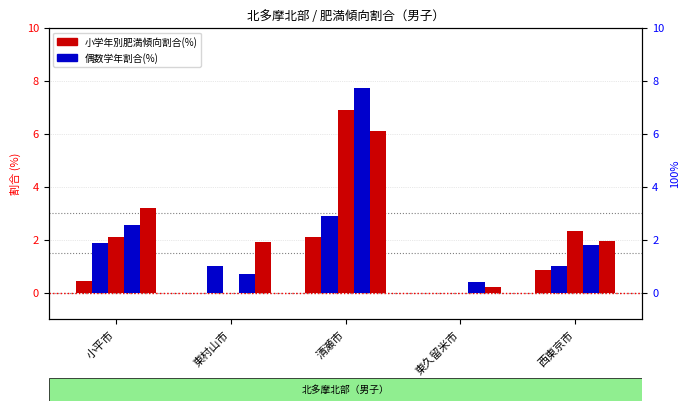

Is the value of 小5割合(%) at 清瀬市 greater than the value of 小2割合(%) at 小平市?

Yes